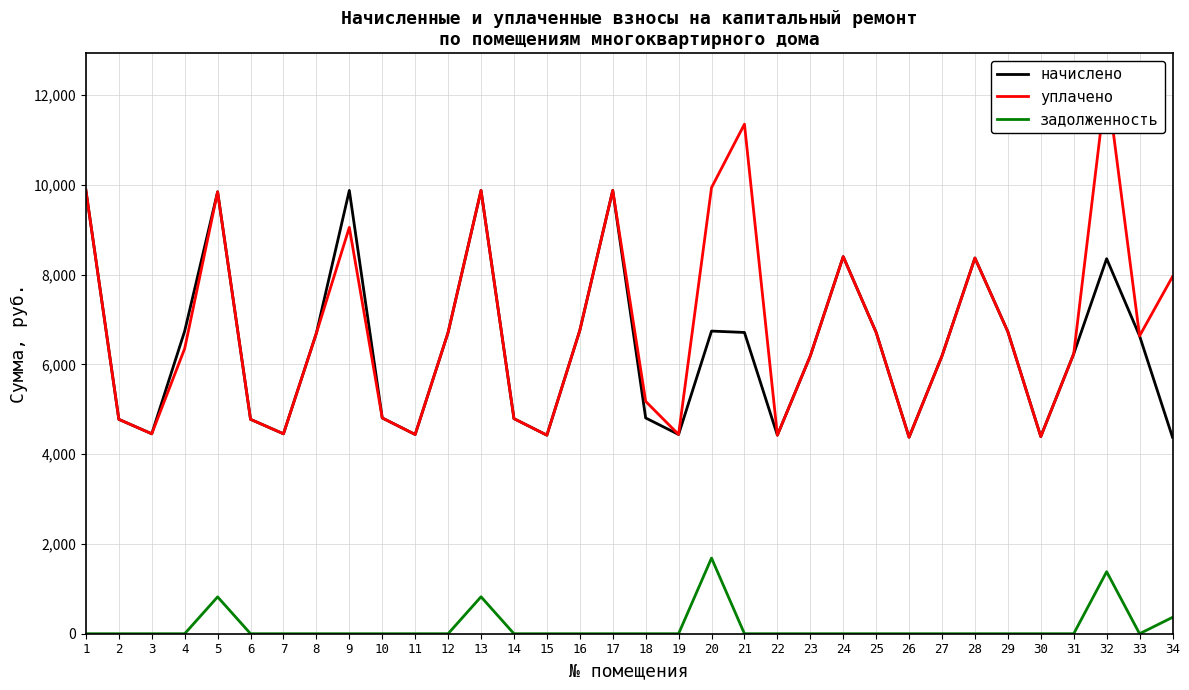

True or false: задолженность has more than 0 points higher than both neighbors.

True